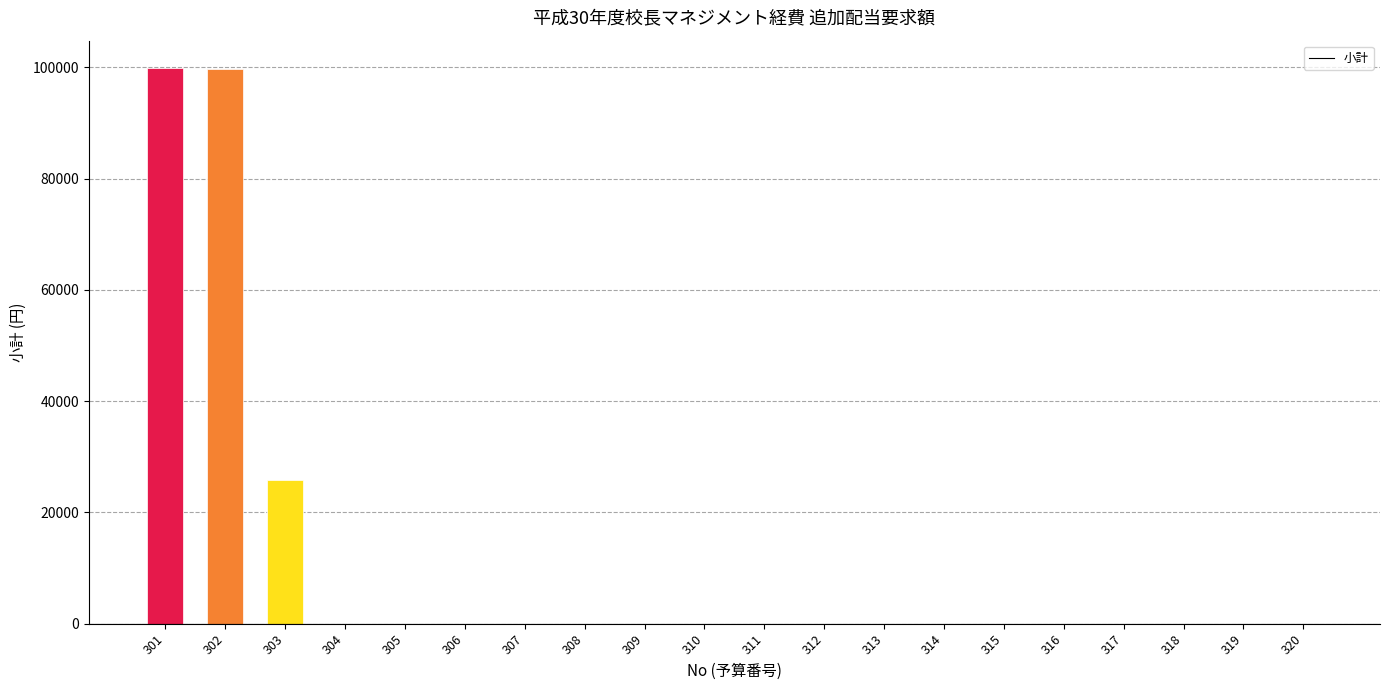

Are the bars horizontal?

No